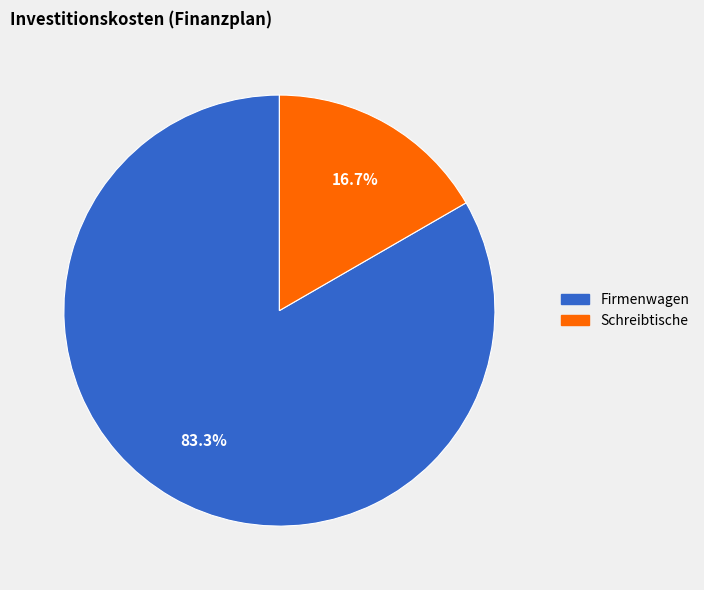

How many slices are in this pie chart?

2